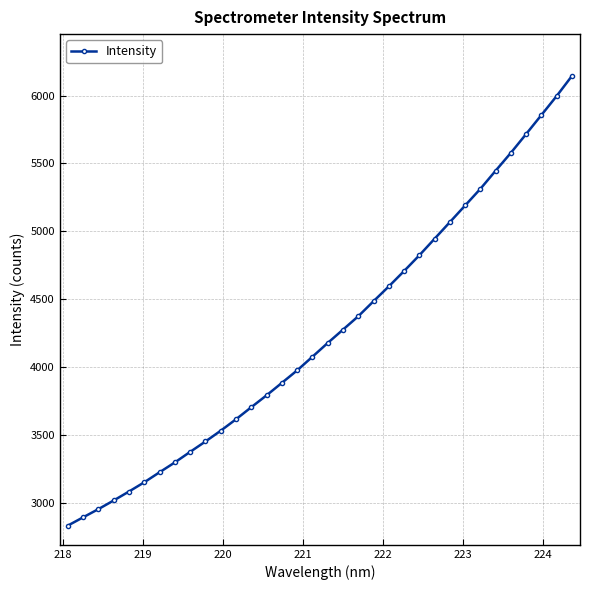

What is the sum of all values?

144575.3